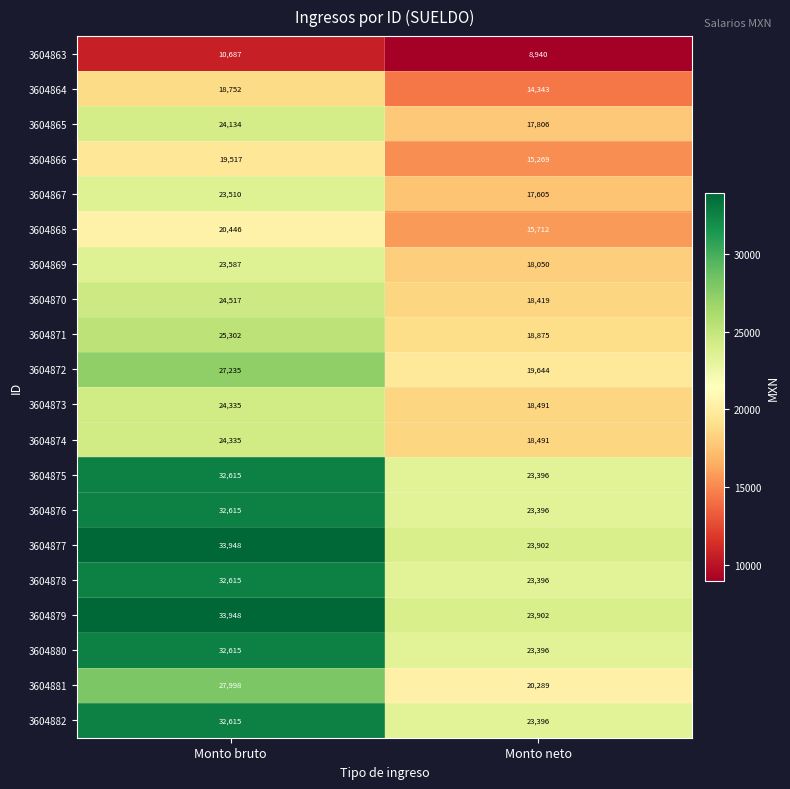

What is the average value of the 3604876 series?

28006